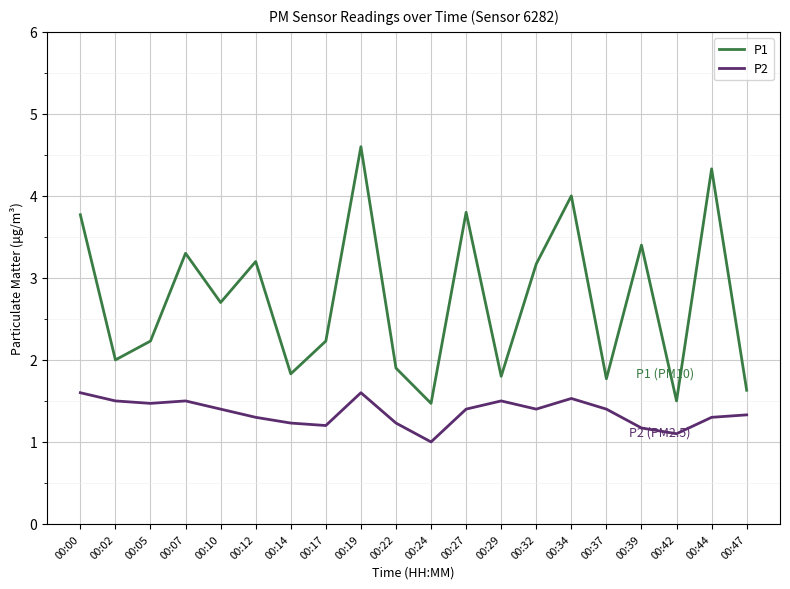

Reading left to right, extract all data points from this chart.

P1: 3.8	2.0	2.2	3.3	2.7	3.2	1.8	2.2	4.6	1.9	1.5	3.8	1.8	3.2	4.0	1.8	3.4	1.5	4.3	1.6
P2: 1.6	1.5	1.5	1.5	1.4	1.3	1.2	1.2	1.6	1.2	1.0	1.4	1.5	1.4	1.5	1.4	1.2	1.1	1.3	1.3